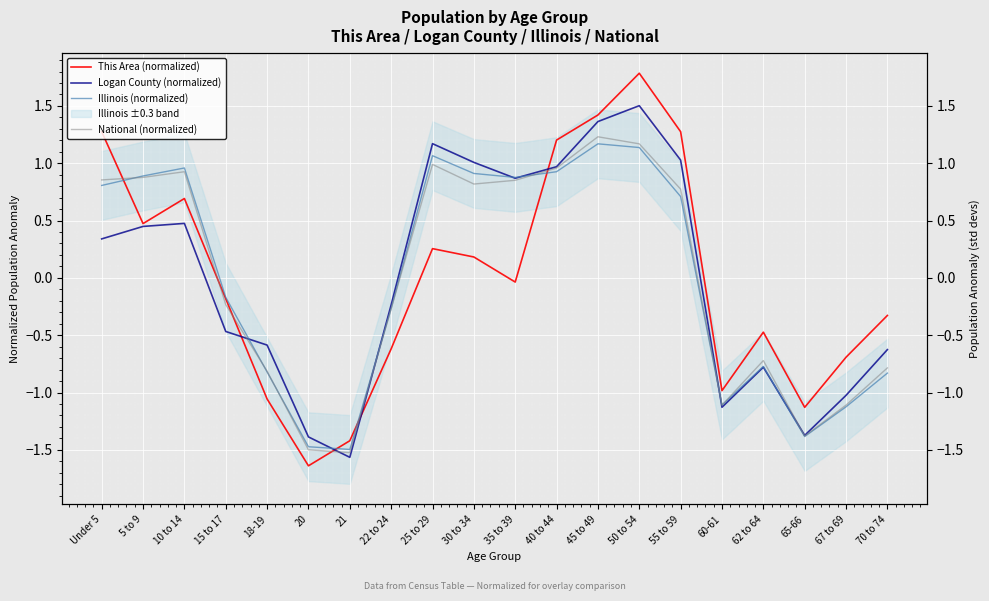

What position from the right is 5 to 9?

19